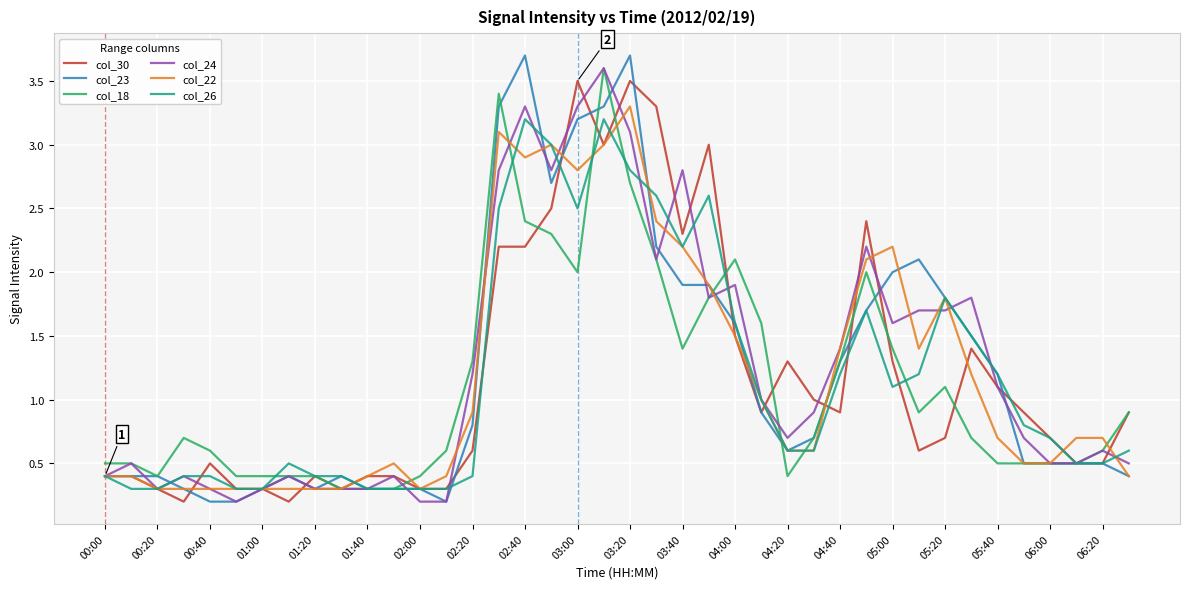

What is the maximum value shown in the chart?

3.7